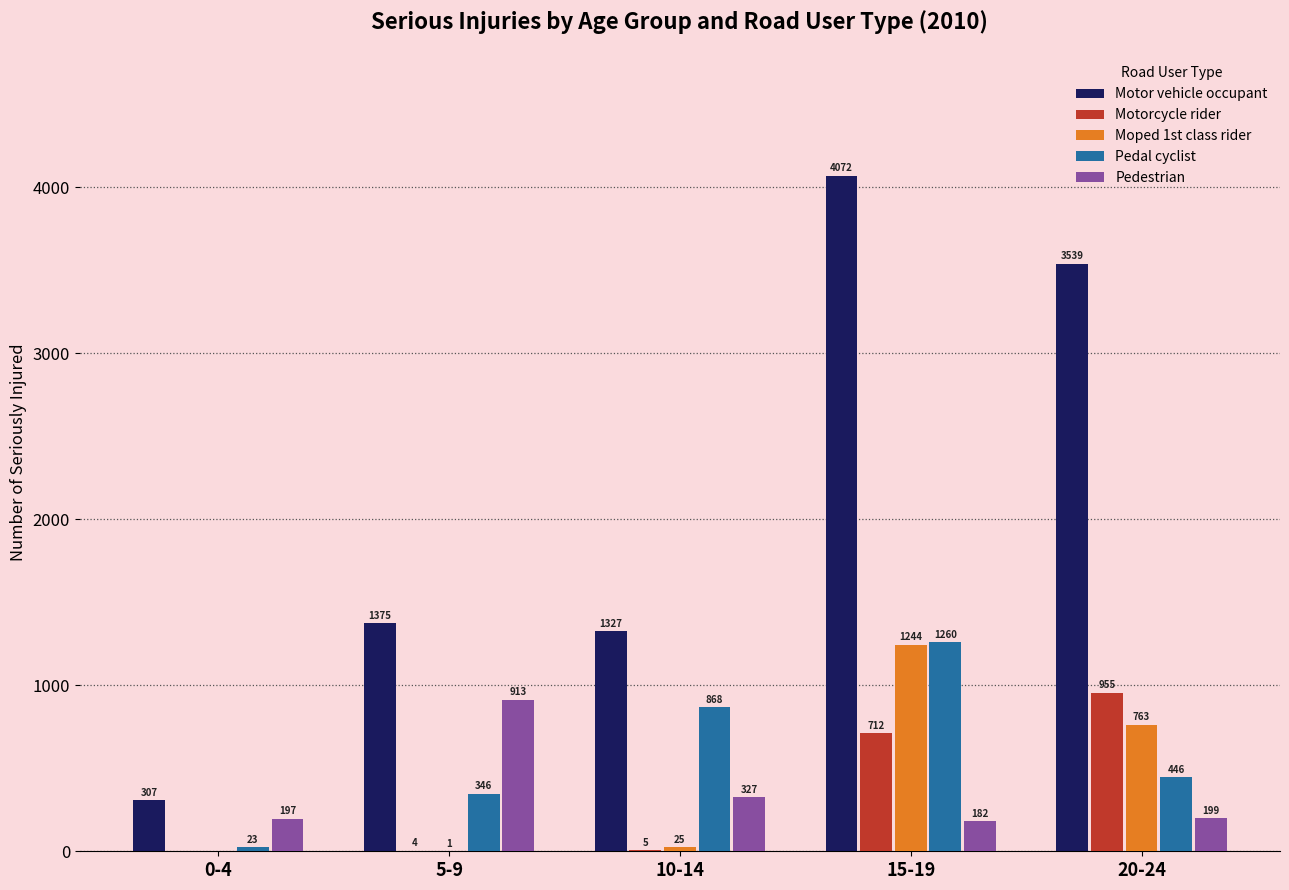

What is the spread (max minus min) of values at 10-14?

1322